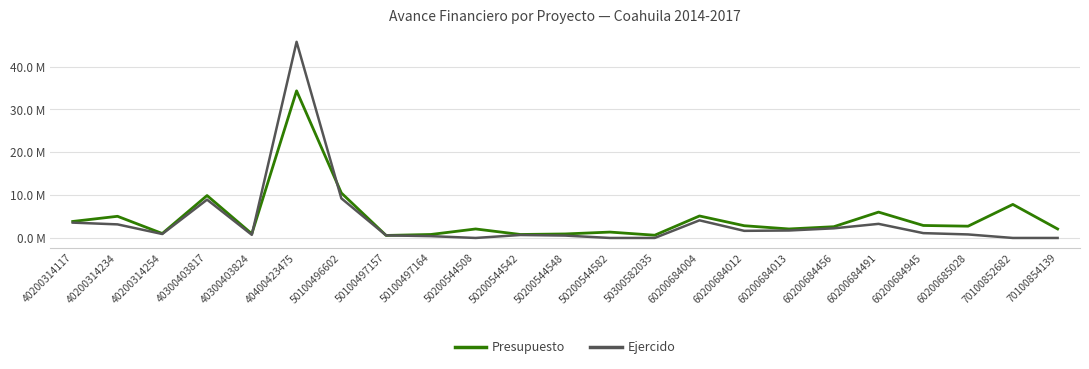

At which category does the chart reach its peak across all series?

40400423475